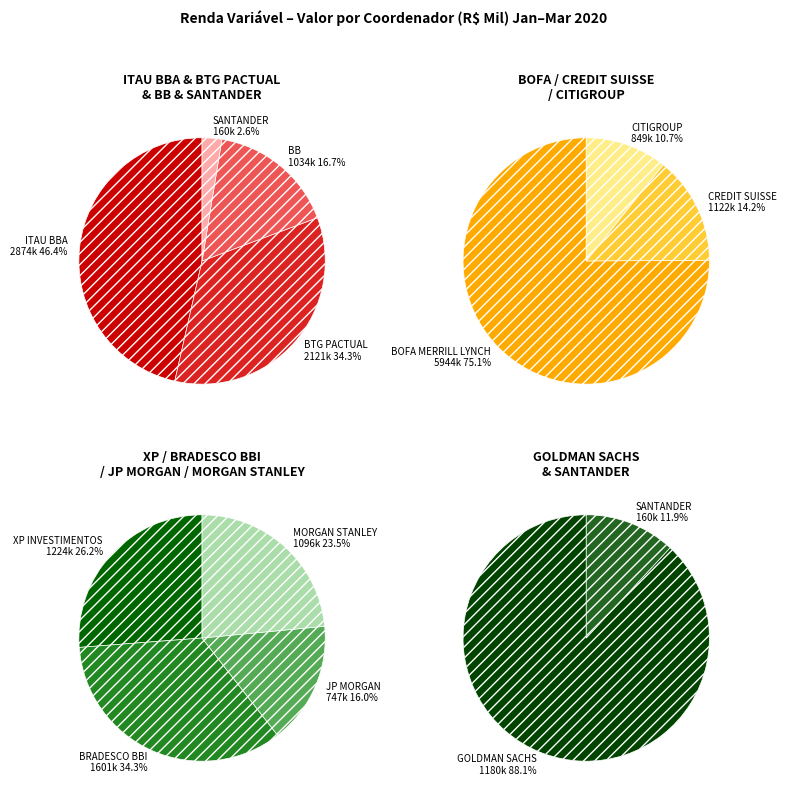

To the nearest percent, what is the difference between the JP MORGAN and CREDIT SUISSE slice percentages?

2%